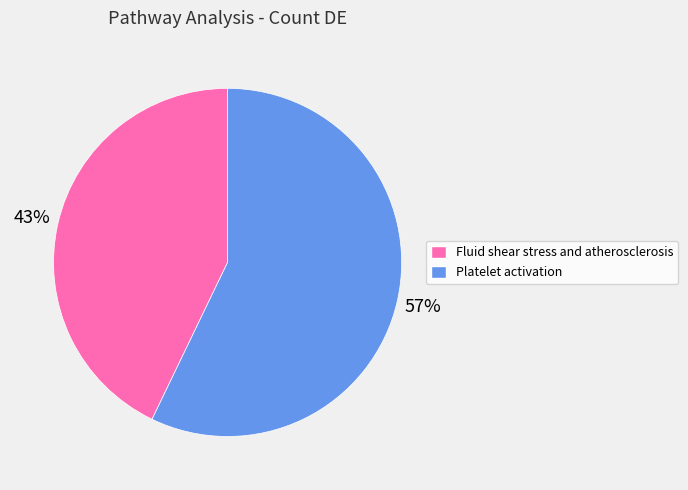

Do Fluid shear stress and atherosclerosis and Platelet activation together represent more than half of the pie?

Yes